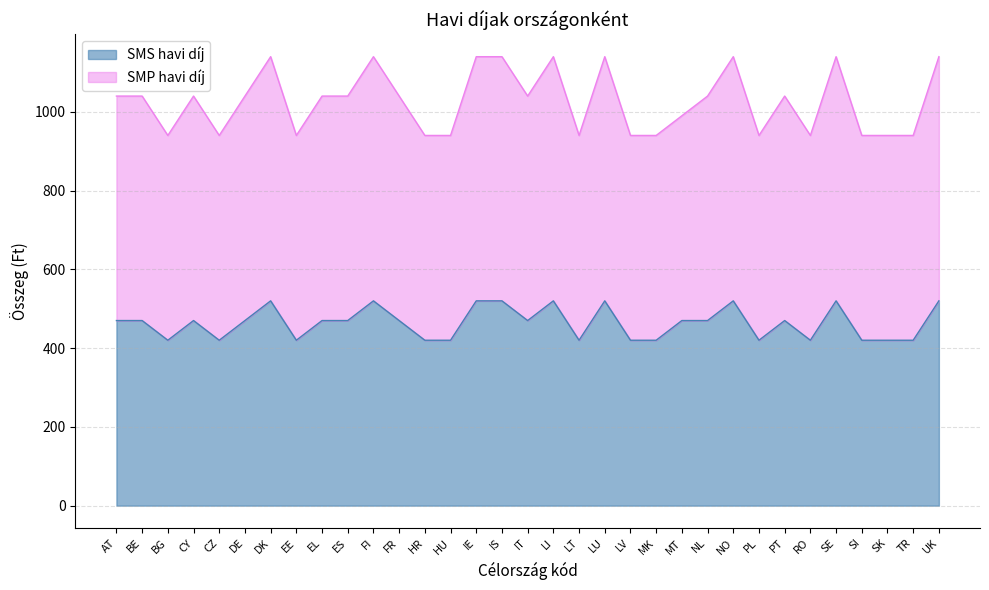

What is the average value of the SMS havi díj series?

464